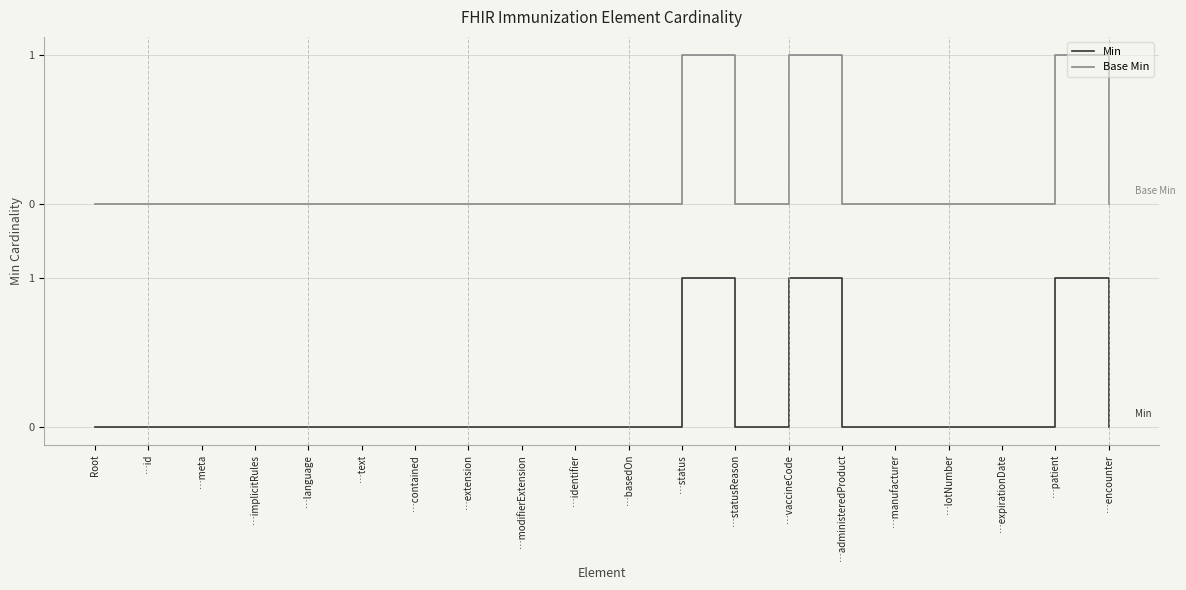

What is the minimum value for Base Min?

1.5